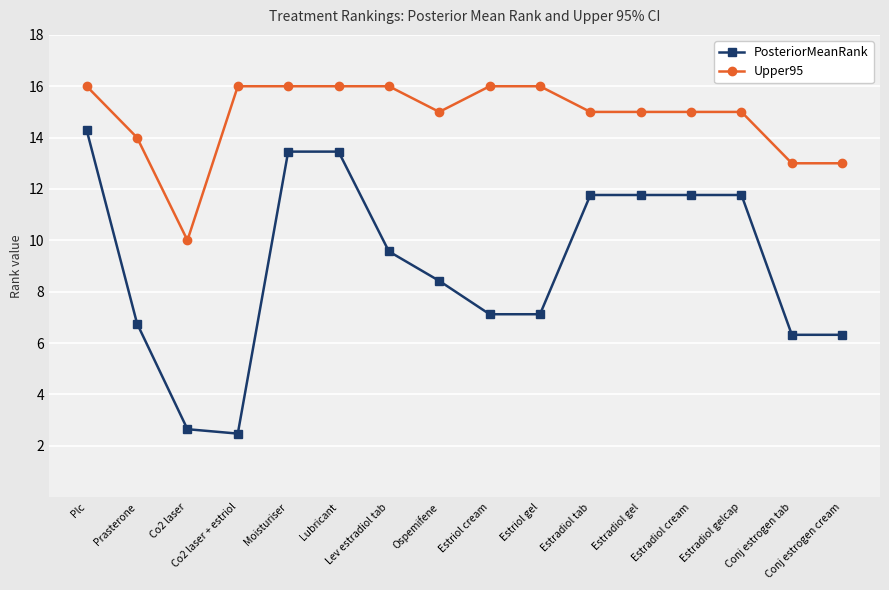

Where does the Upper95 series first go above 15?

Plc